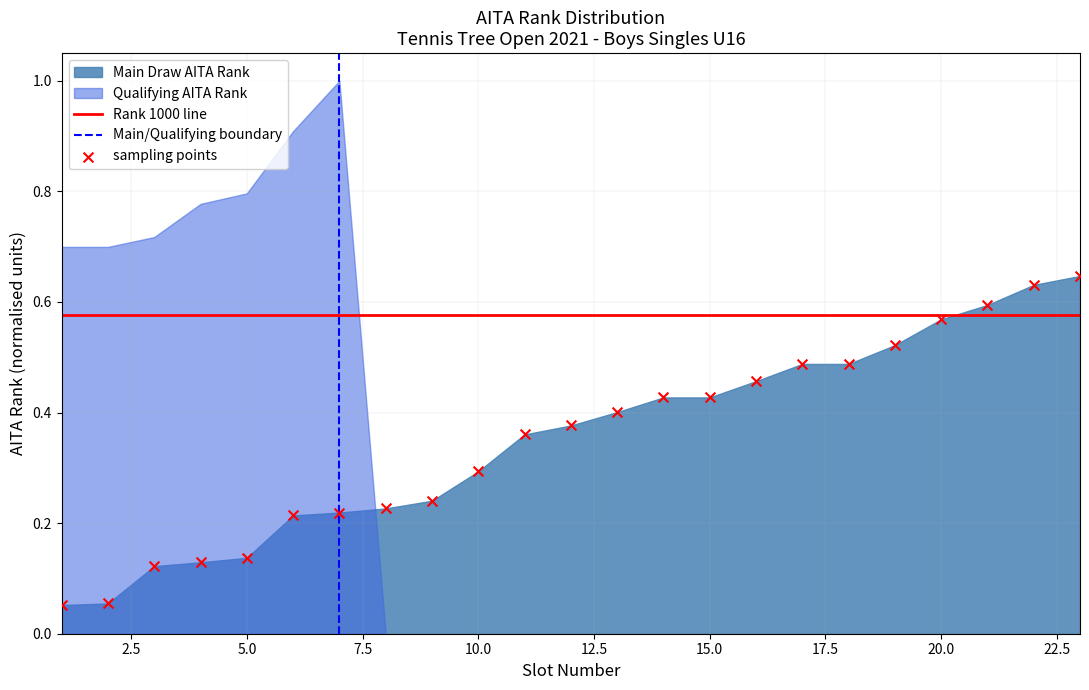

What is the range of X values (max minus min)?

22.0